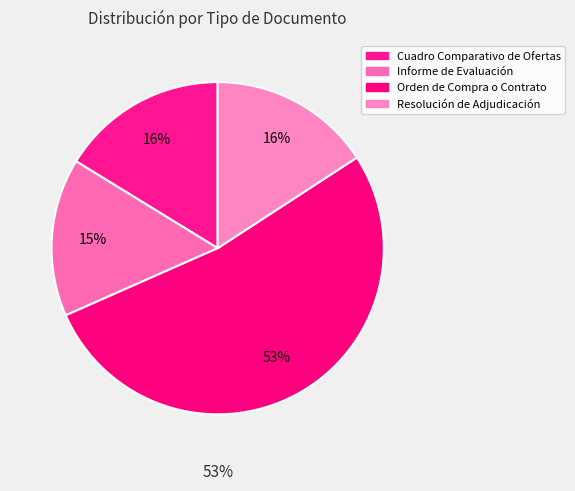

To the nearest percent, what is the combined percentage of Informe de Evaluación and Orden de Compra o Contrato?

68%